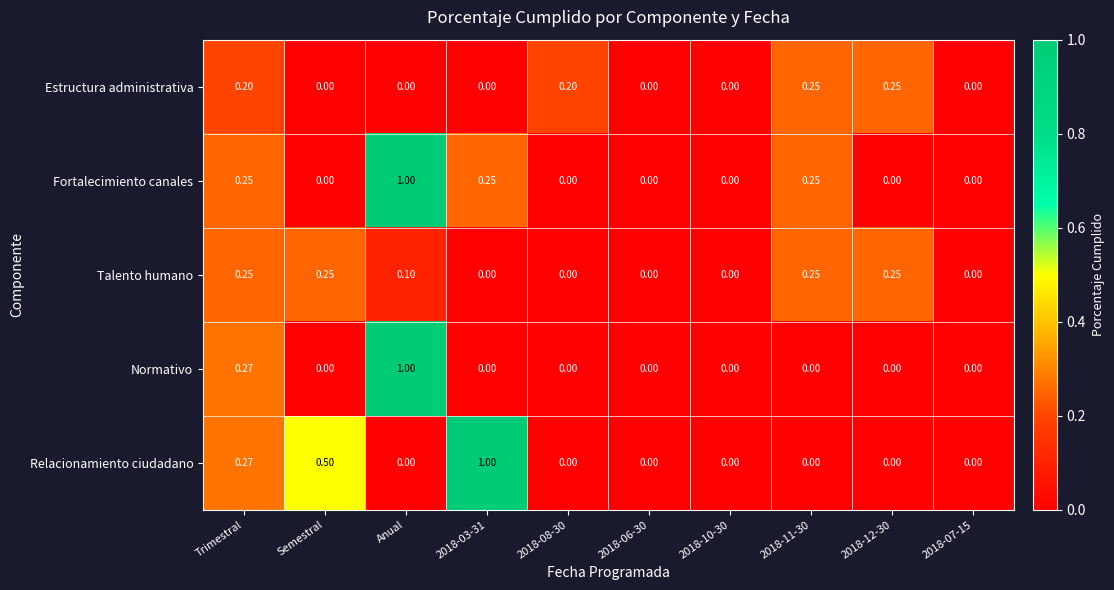

Which series has the largest total across all categories?

Relacionamiento ciudadano